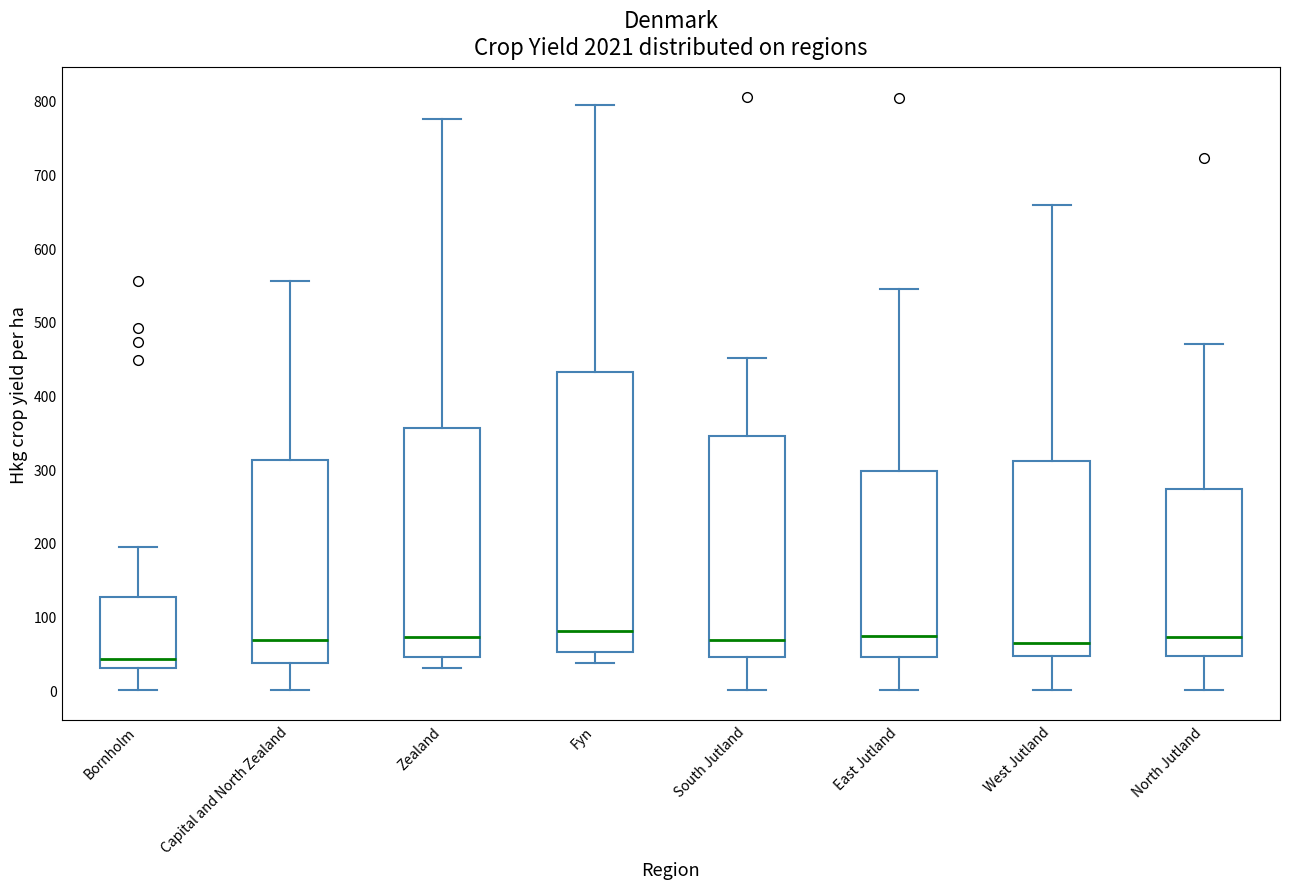

Comparing the boxes themselves (not the whiskers), which one is the tallest?

Fyn